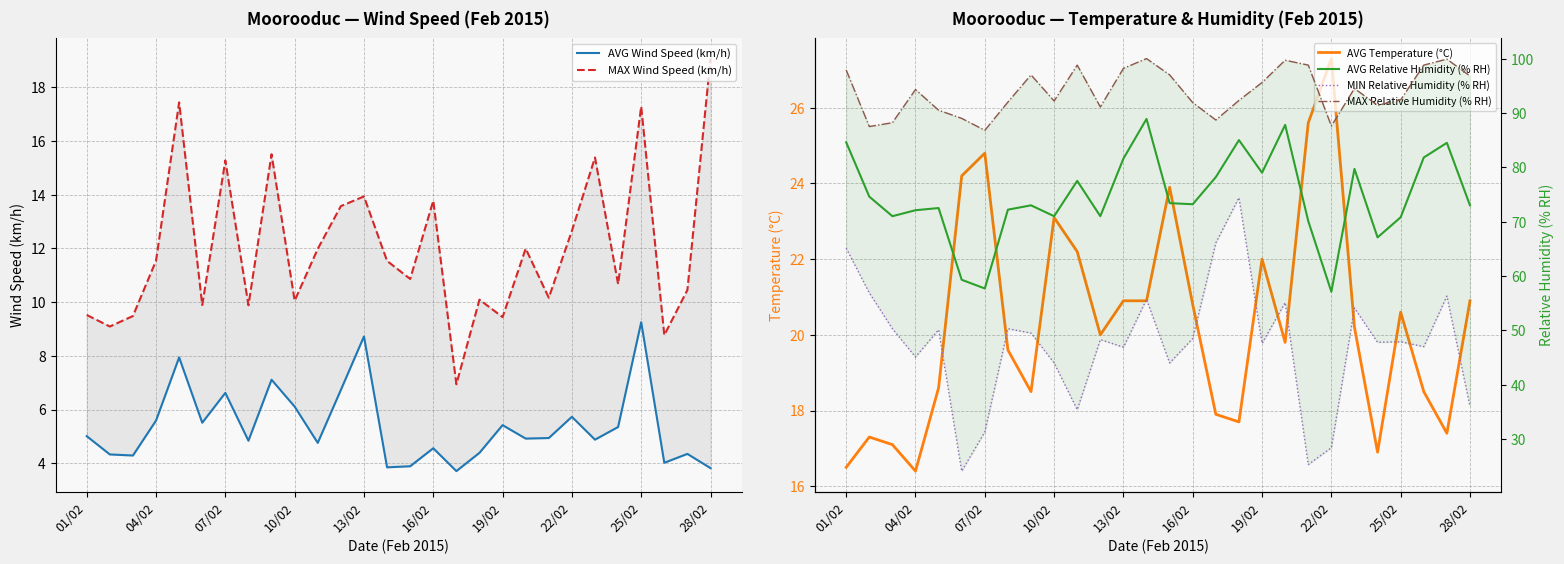

At which category is the sum across all series the highest?

17